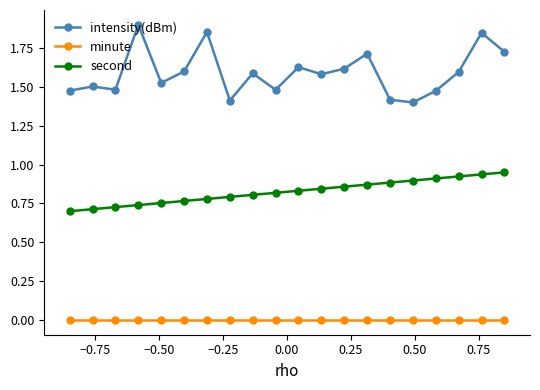

Rank the series by their maximum value, from lowest to highest.

minute, second, intensity(dBm)